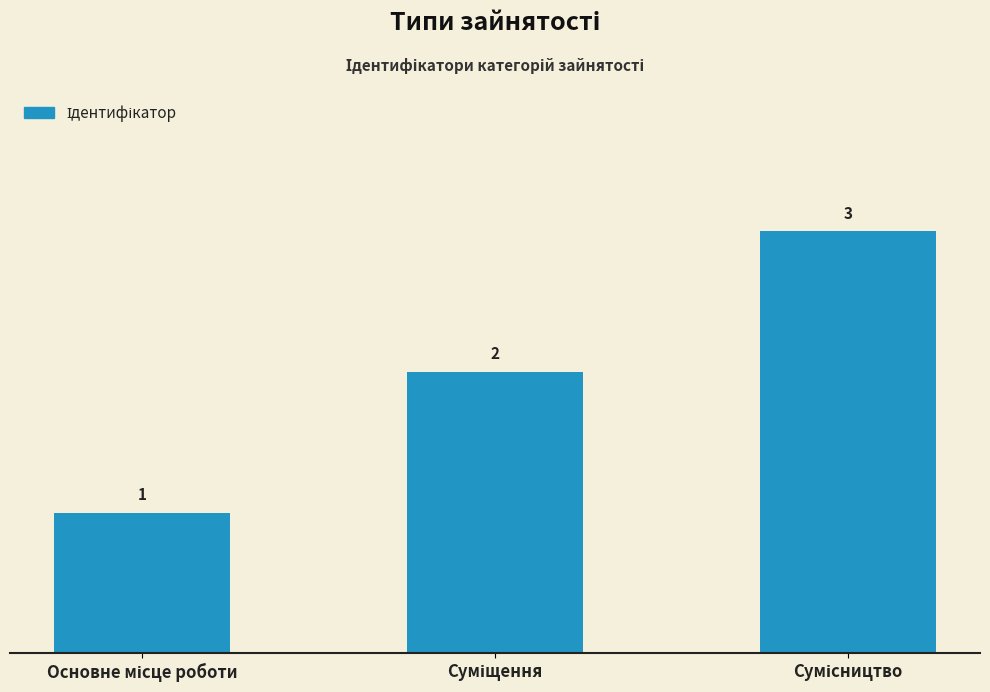

What is the value of the 2nd bar from the left?

2